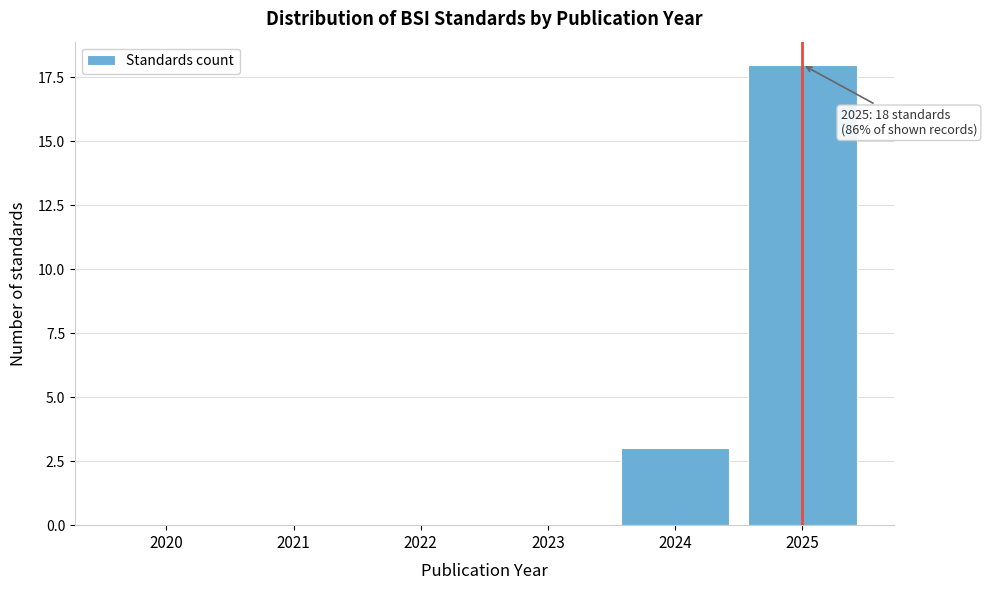

Reading left to right, extract all data points from this chart.

2020=0	2021=0	2022=0	2023=0	2024=3	2025=18